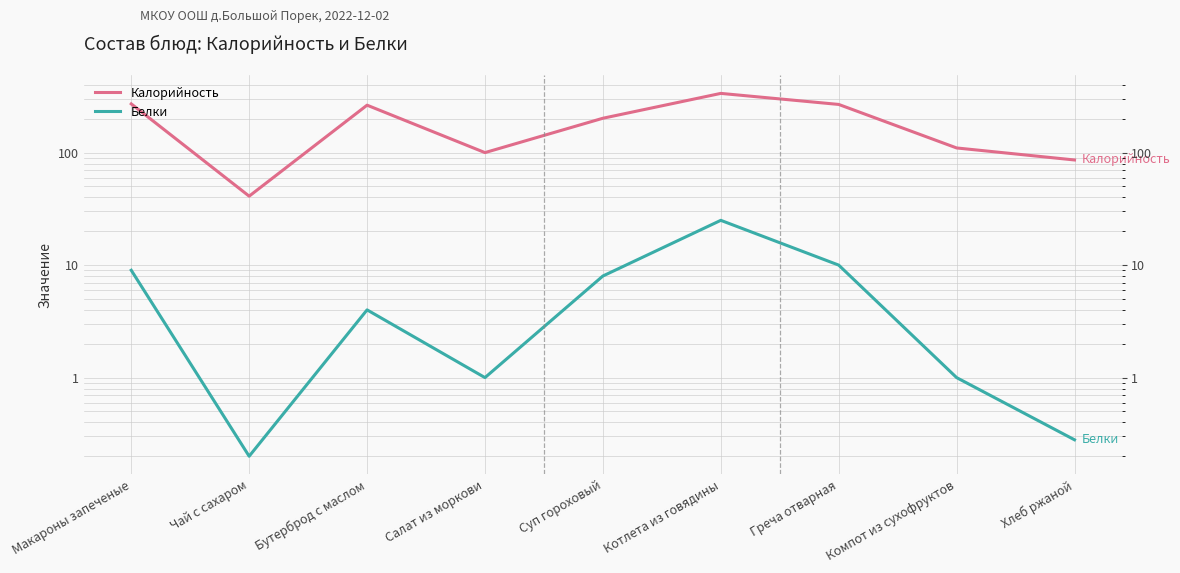

At which category does Калорийность reach its first local valley?

Чай с сахаром